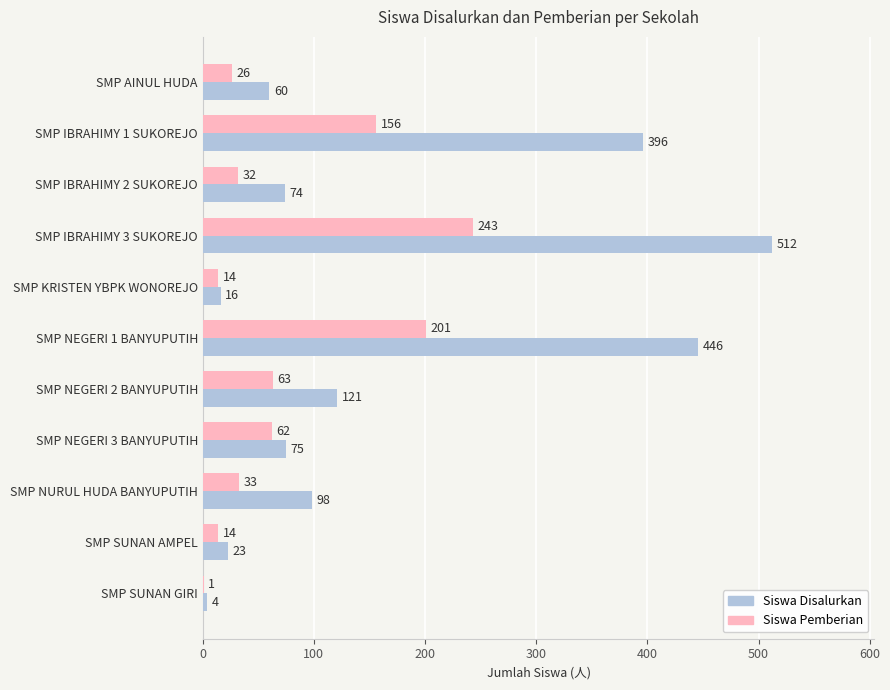

Is it true that Siswa Disalurkan equals 121 at SMP NEGERI 2 BANYUPUTIH?

True